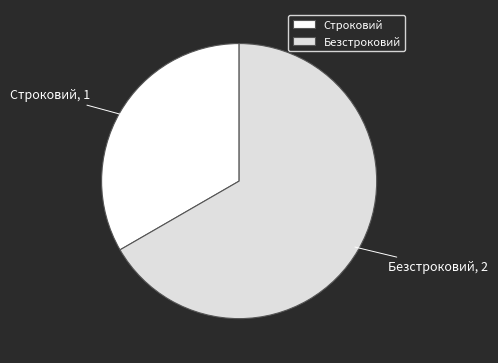

Rank the categories by value from lowest to highest.

Строковий, Безстроковий